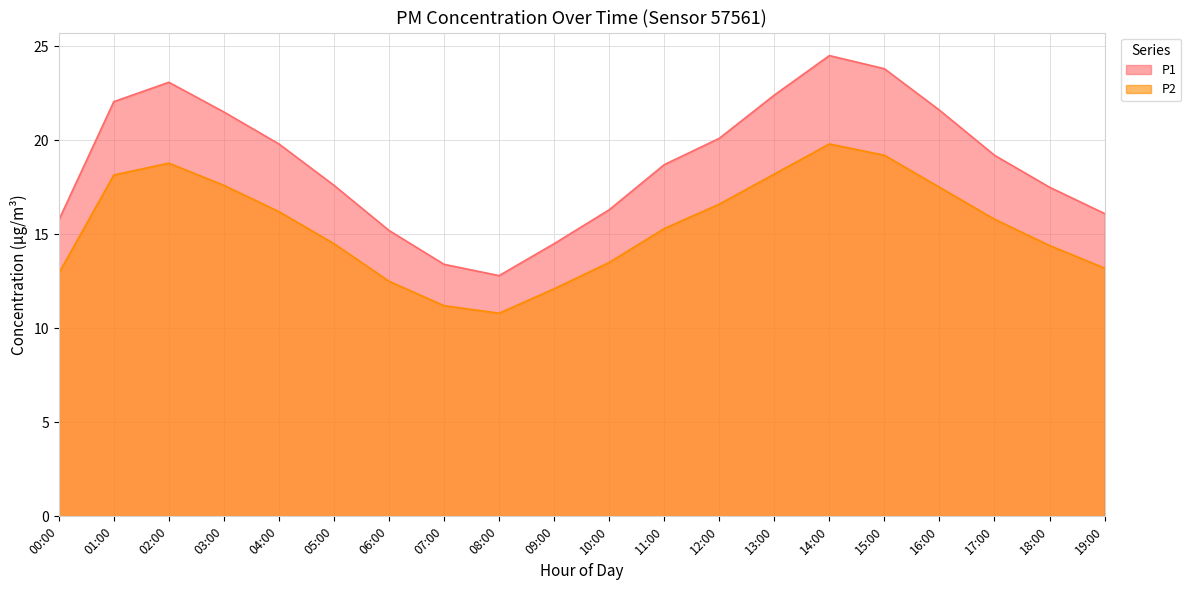

Rank the categories by P1 value from lowest to highest.

08:00, 07:00, 09:00, 06:00, 00:00, 19:00, 10:00, 18:00, 05:00, 11:00, 17:00, 04:00, 12:00, 03:00, 16:00, 01:00, 13:00, 02:00, 15:00, 14:00